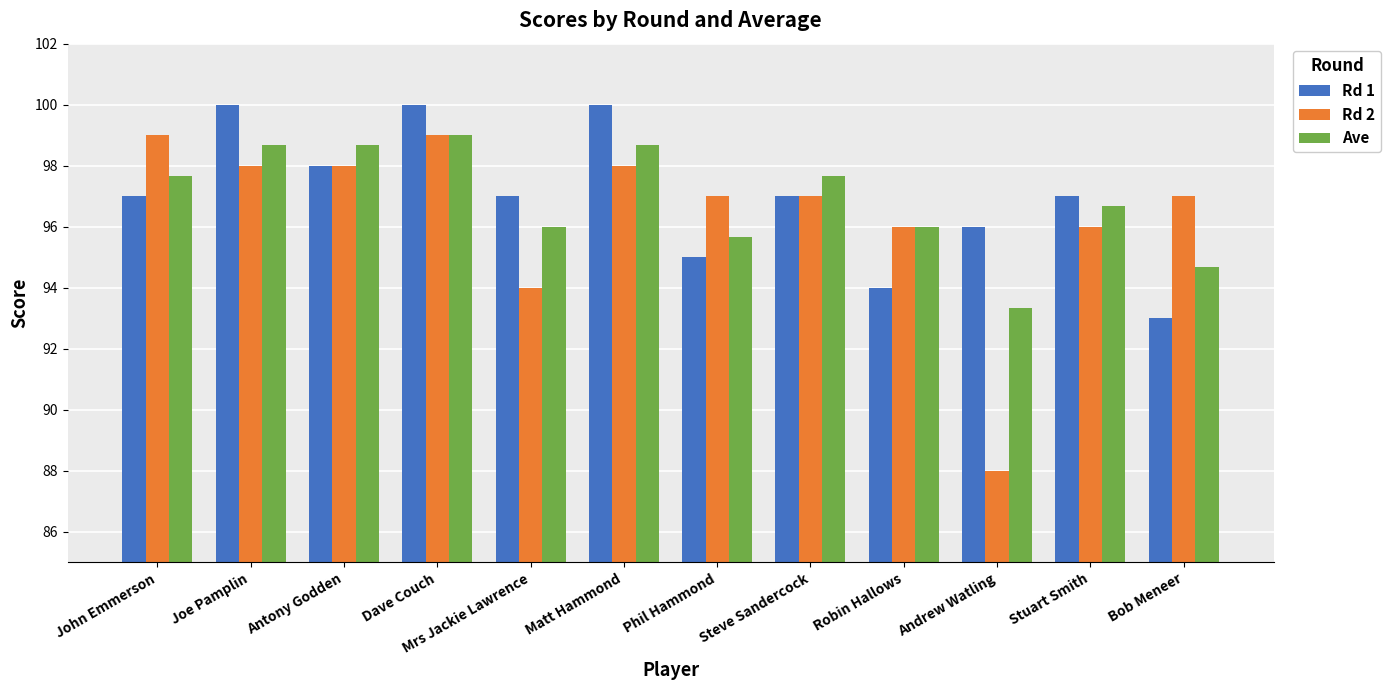

What is the value of the Rd 2 bar at the 5th from the left?

94.0